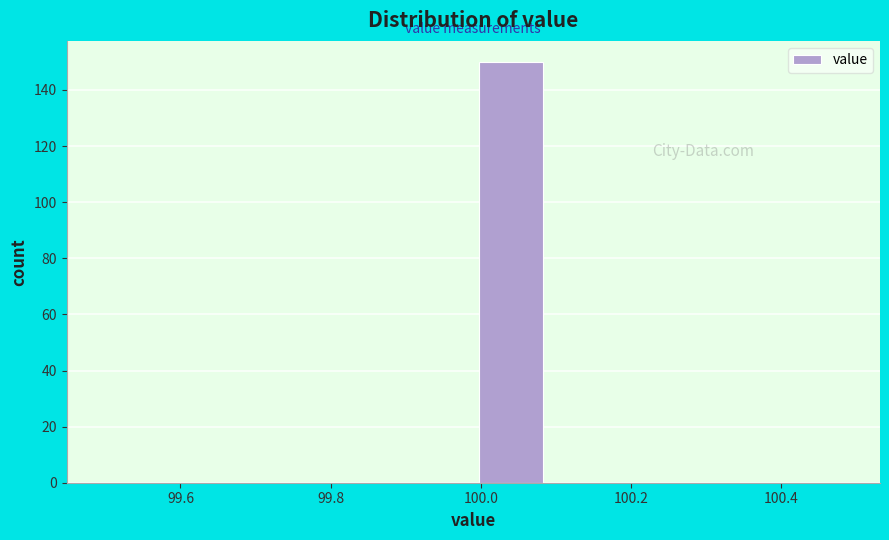

Reading left to right, list every bar in this chart as the range it spans on the x-axis followed by its height. Neither the bar edges nor the heights are printed on the chart, so give them approximately, as read against the axes.

99.49 to 99.59: 0
99.59 to 99.69: 0
99.69 to 99.79: 0
99.79 to 99.89: 0
99.89 to 99.99: 0
99.99 to 100.09: 150
100.09 to 100.19: 0
100.19 to 100.29: 0
100.29 to 100.39: 0
100.39 to 100.49: 0